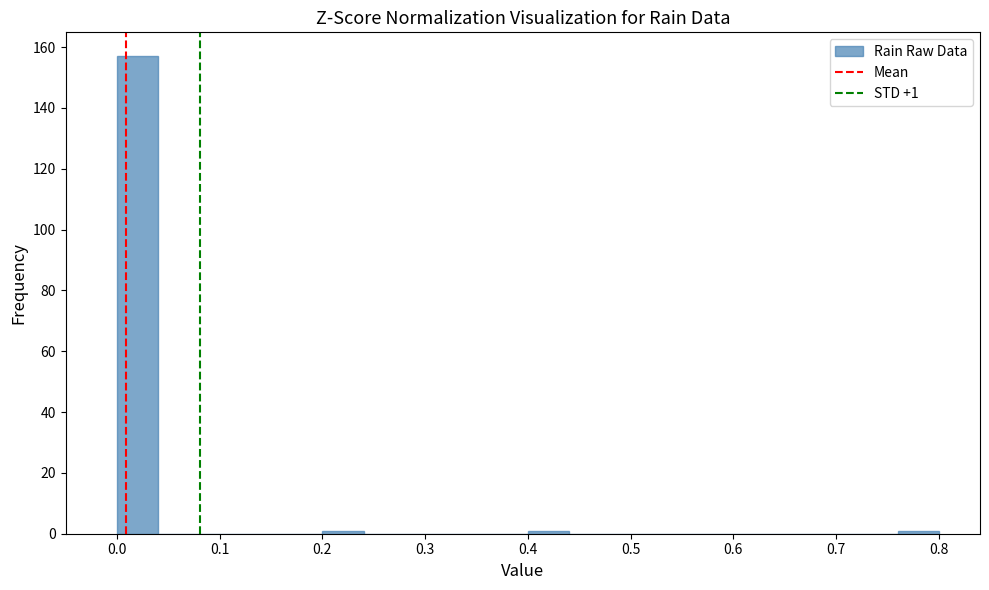

Over which range of the x-axis is the bar tallest?

0.00 to 0.04